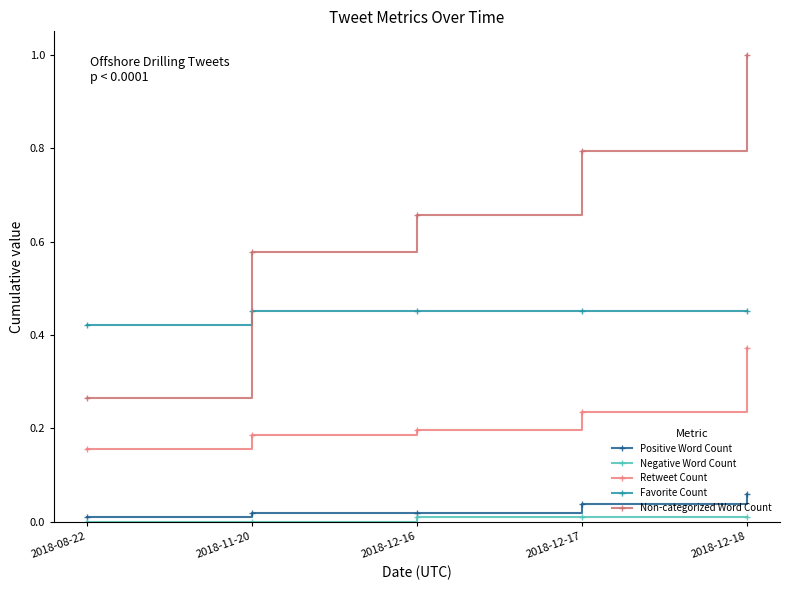

What is the label of the 4th point from the left?

2018-12-17